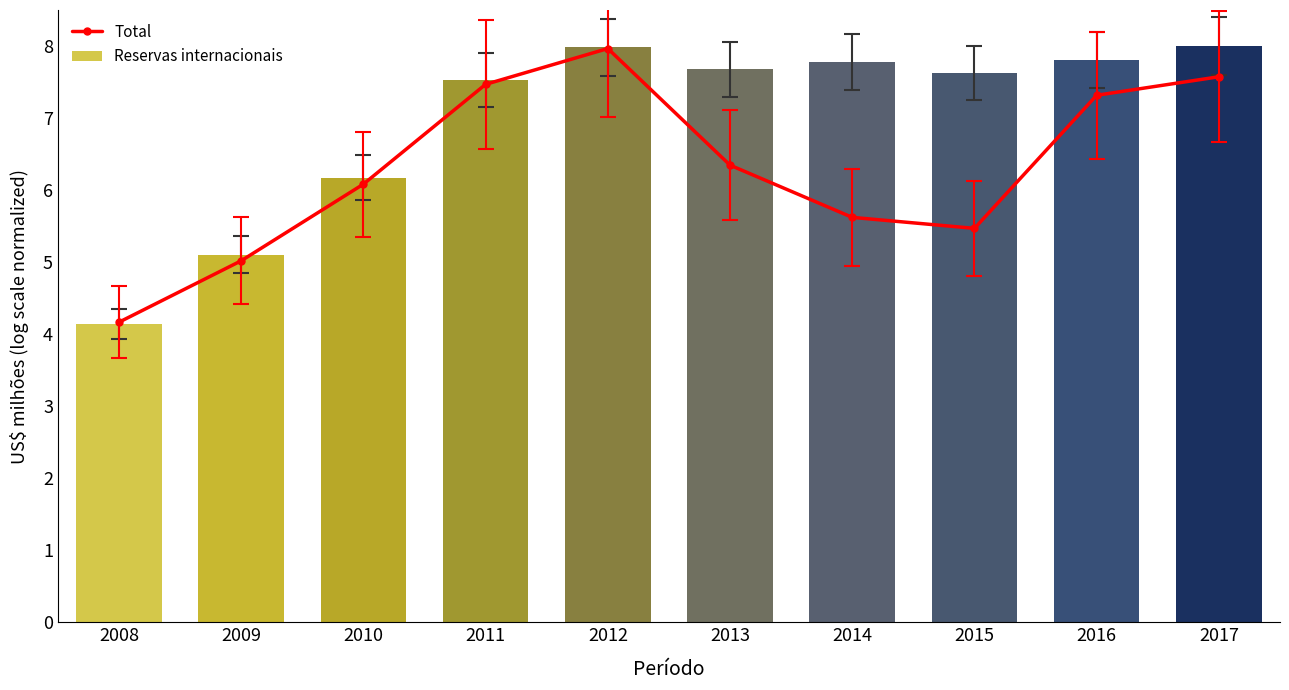

At which category does the chart reach its minimum across all series?

2008